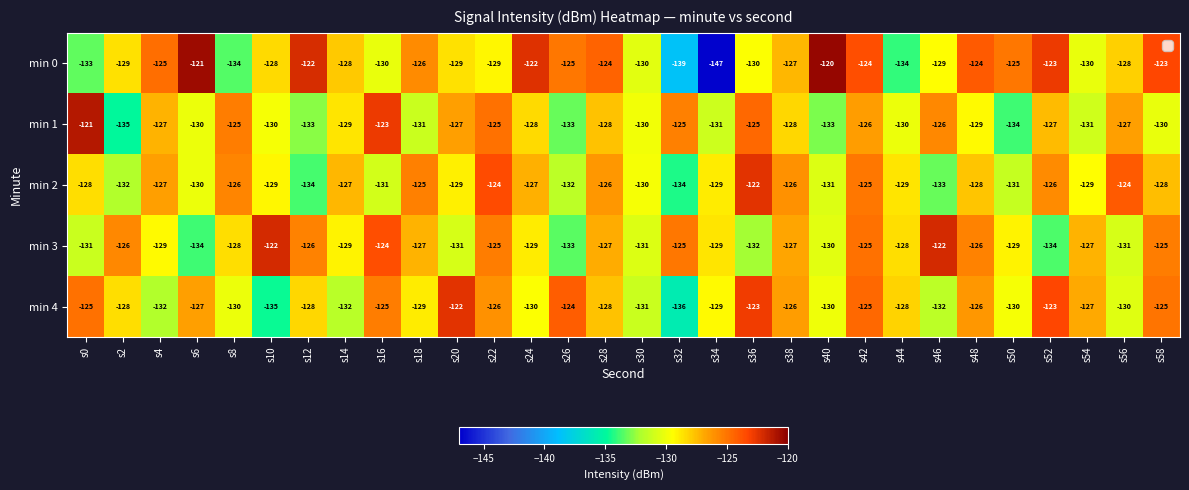

What is the difference between the highest and lowest values at s12?

12